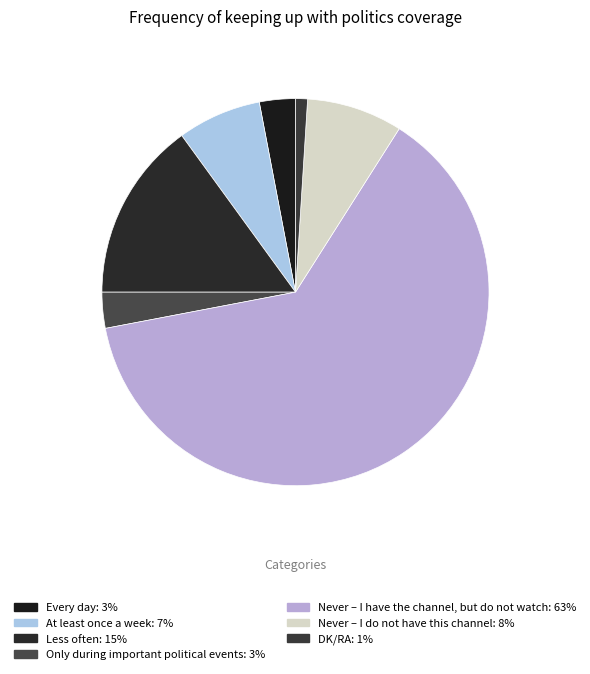

Rank the categories by value from highest to lowest.

Never – I have the channel, but do not watch, Less often, Never – I do not have this channel, At least once a week, Every day, Only during important political events, DK/RA